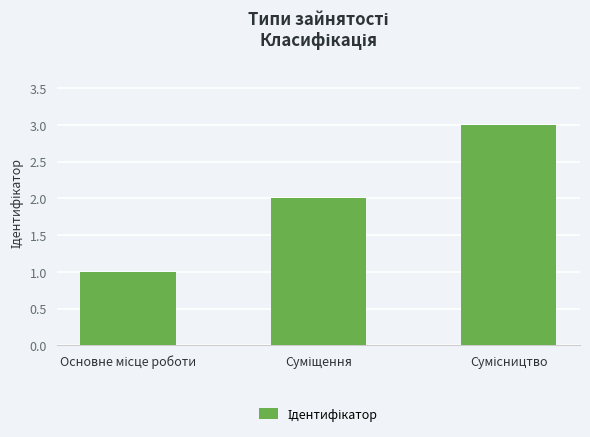

What is the greatest value displayed?

3